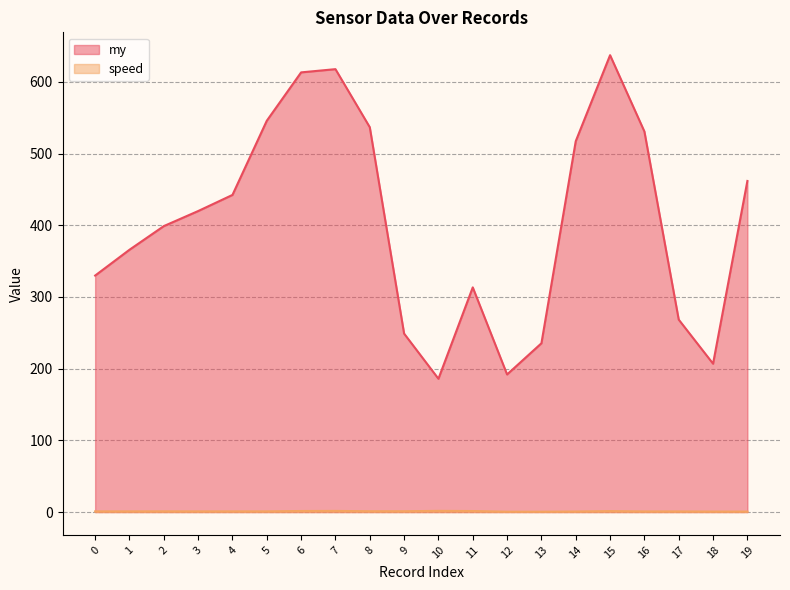

How many lines are shown in the chart?

2